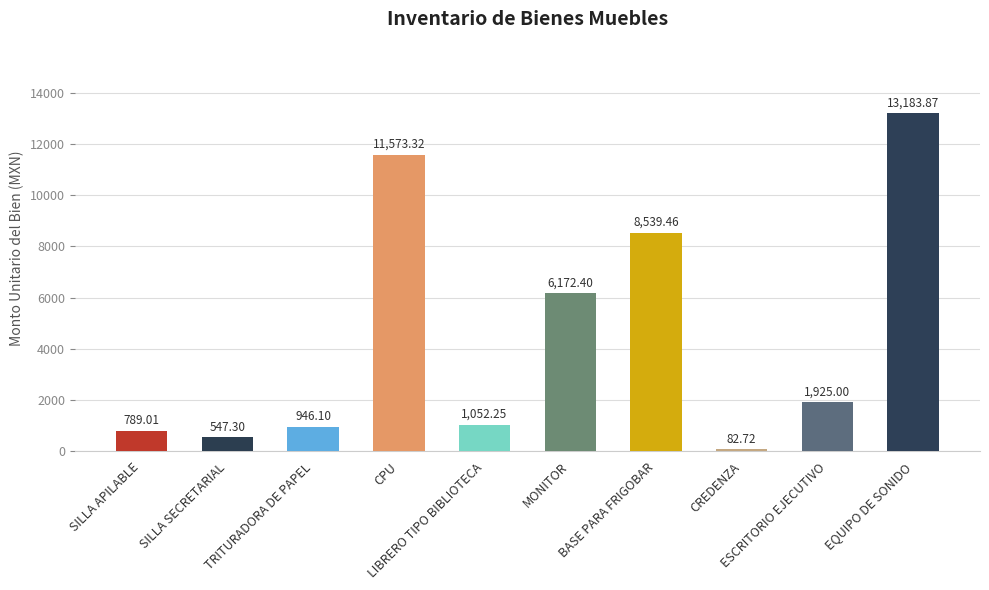

What is the sum of all values?

44811.4